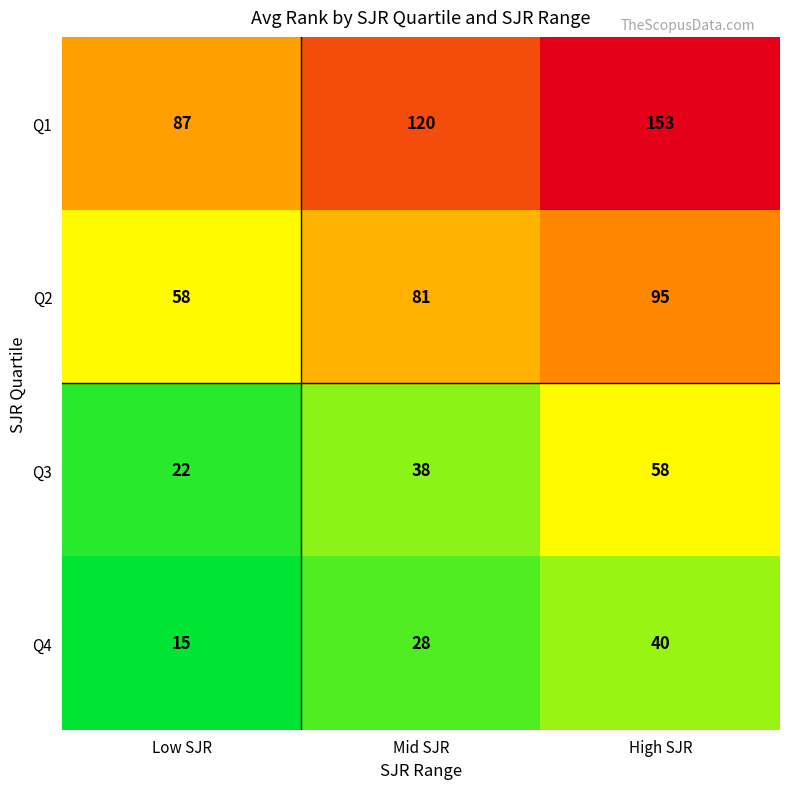

Rank the series by their maximum value, from highest to lowest.

Q1, Q2, Q3, Q4